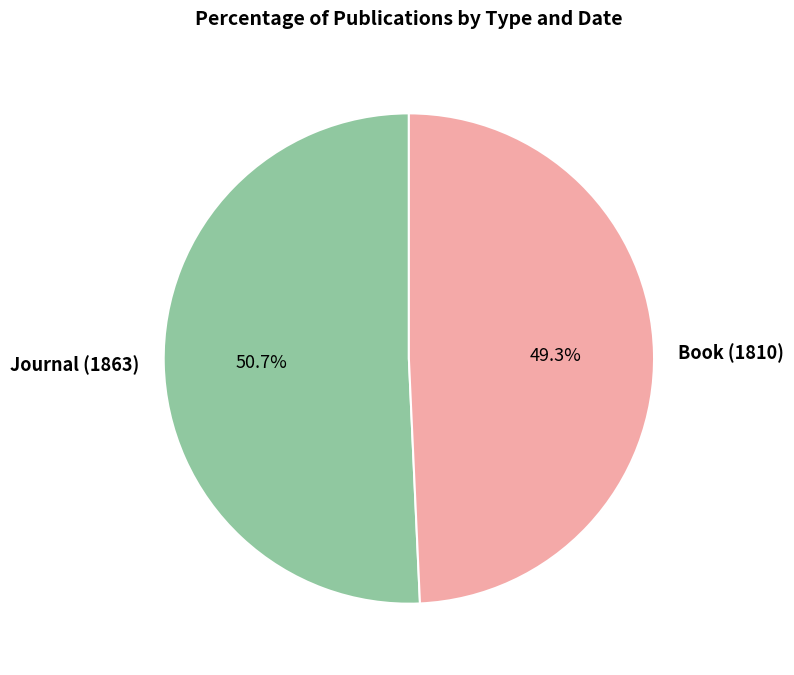

To the nearest percent, what portion does Book (1810) represent?

49%